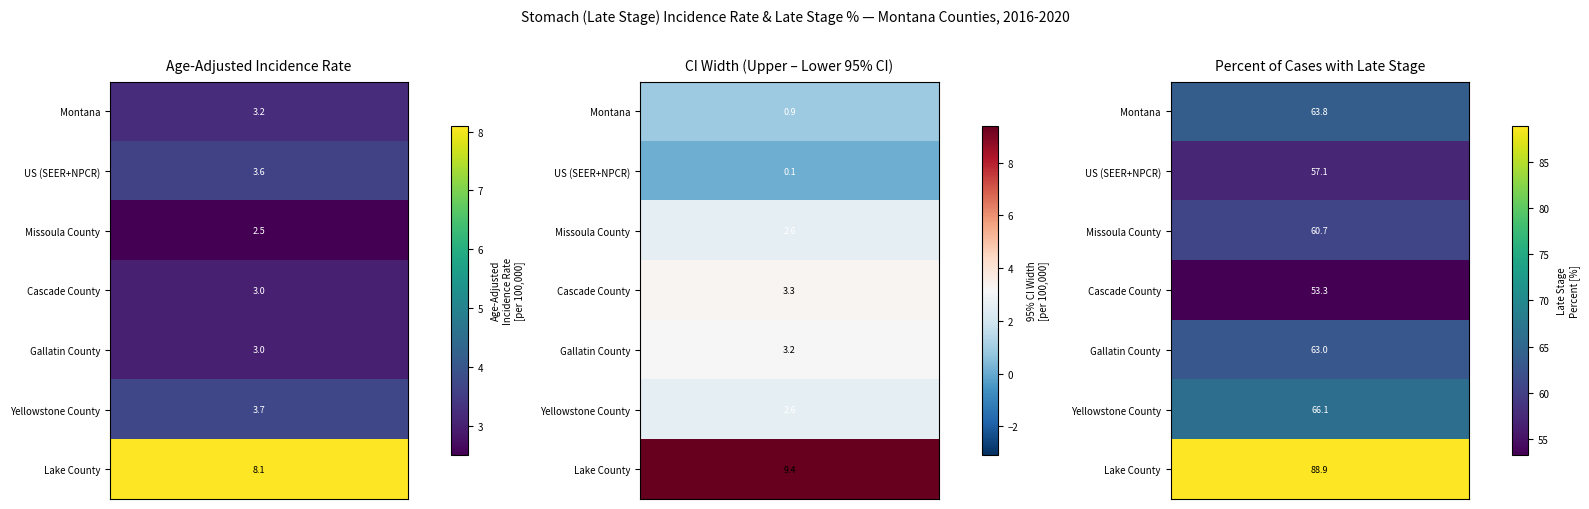

Which has a higher value, Gallatin County or Missoula County?

Gallatin County